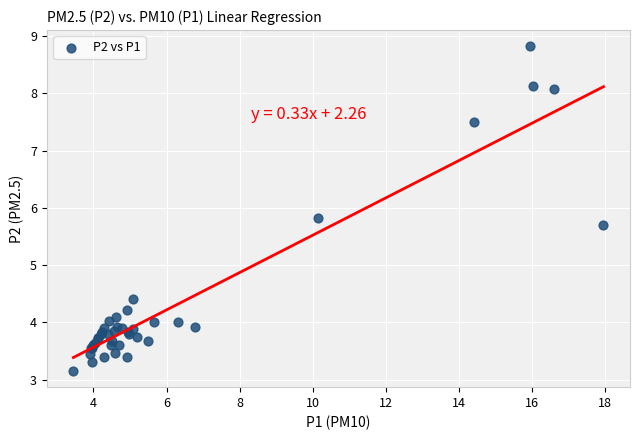

What Y value in the scatter plot is closest to 5?

4.4